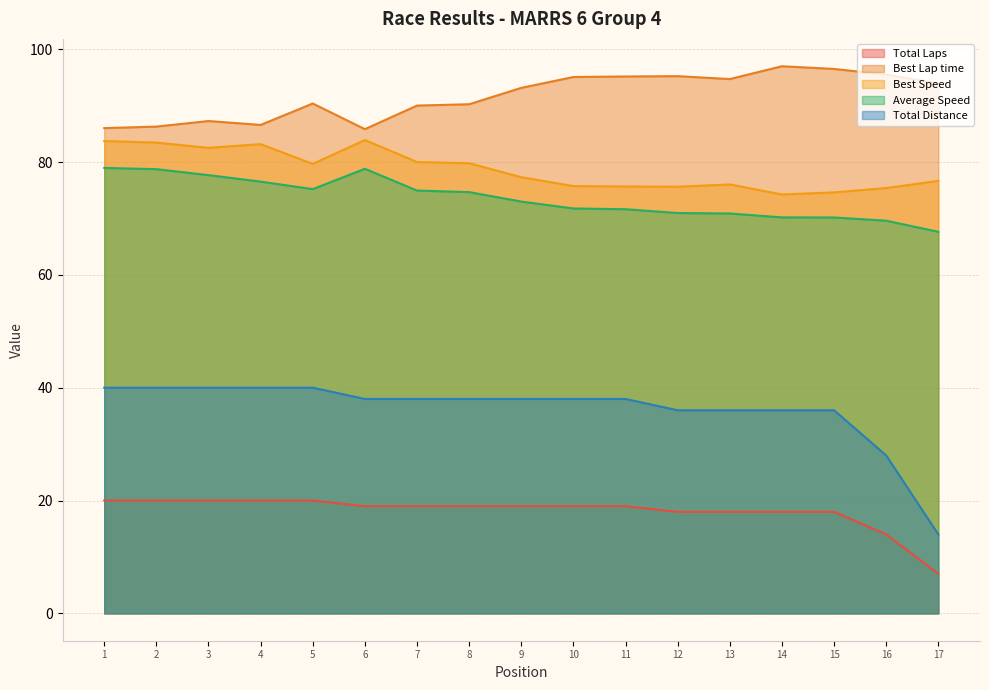

Is the value of Total Distance at 13 greater than the value of Average Speed at 13?

No